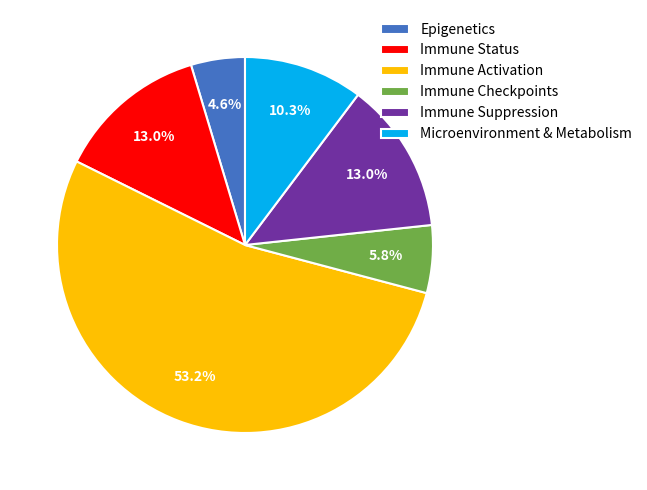

The Immune Suppression slice represents 13% of the pie. True or false?

True